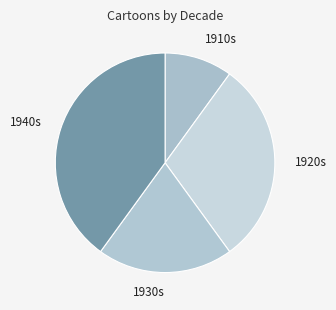

The 1940s slice represents 40% of the pie. True or false?

True